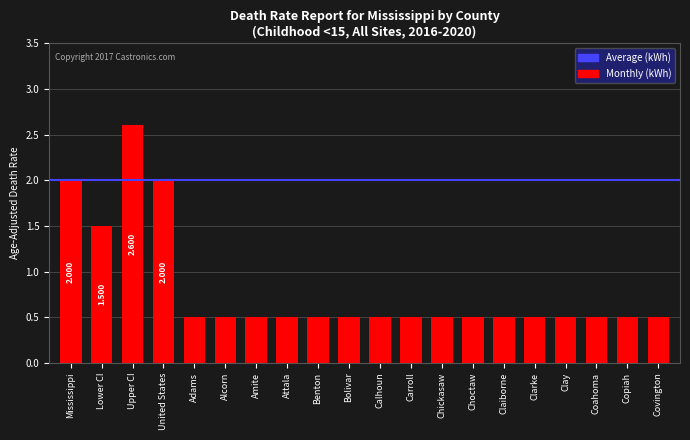

What is the label of the 17th bar from the left?

Clay